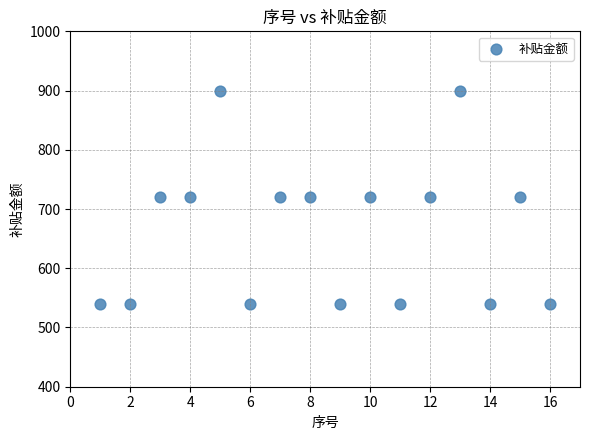

What is the range of Y values (max minus min)?

360